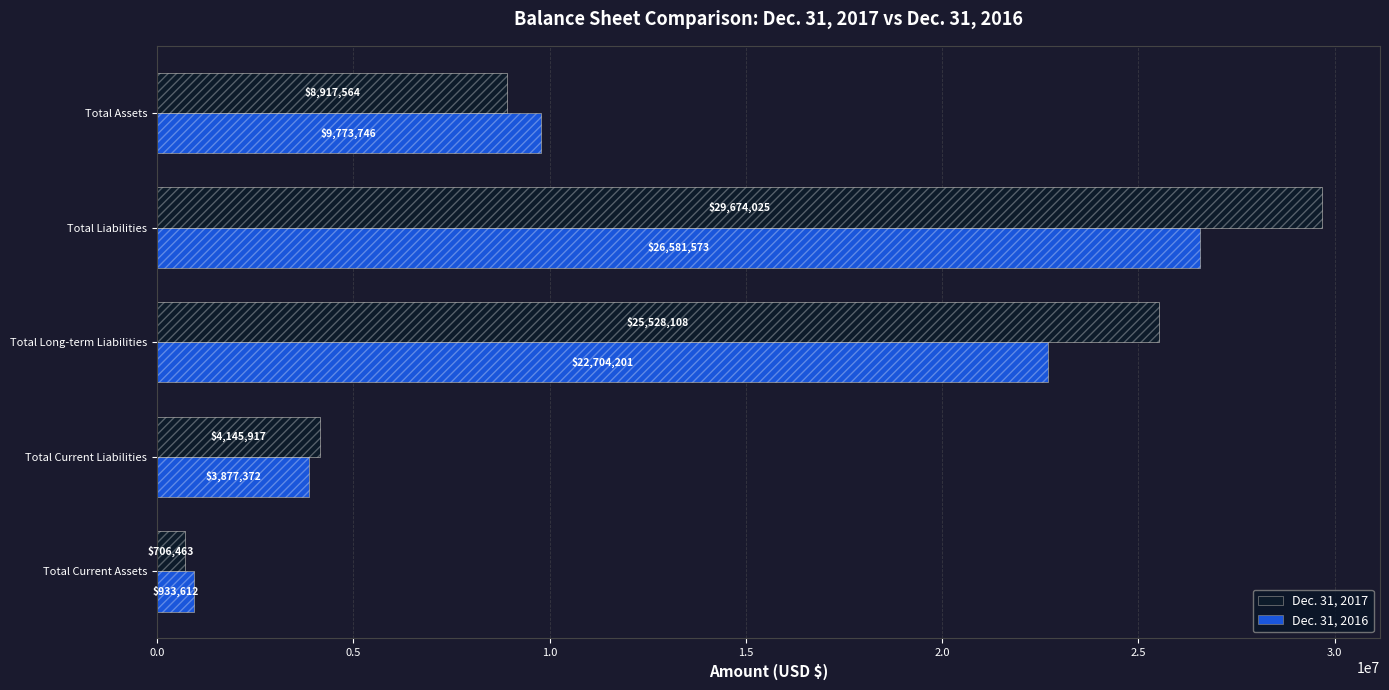

How many groups of bars are there?

5